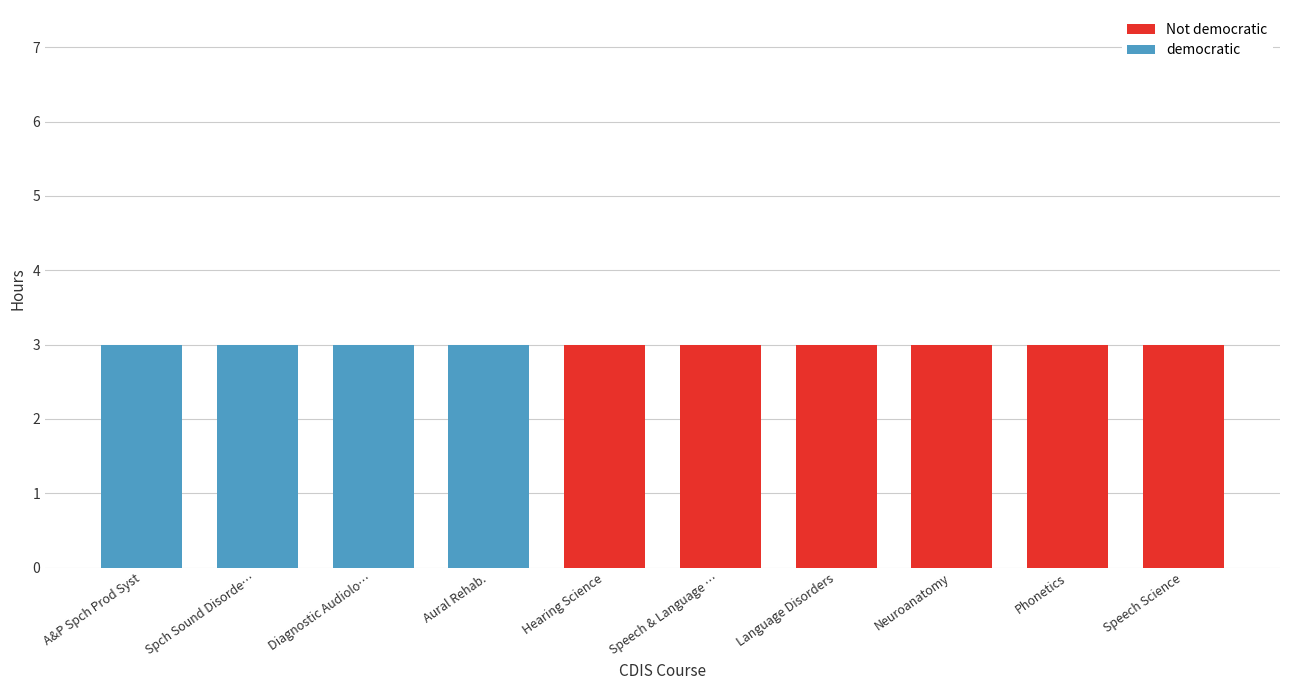

What is the lowest value of the Not democratic series?

3